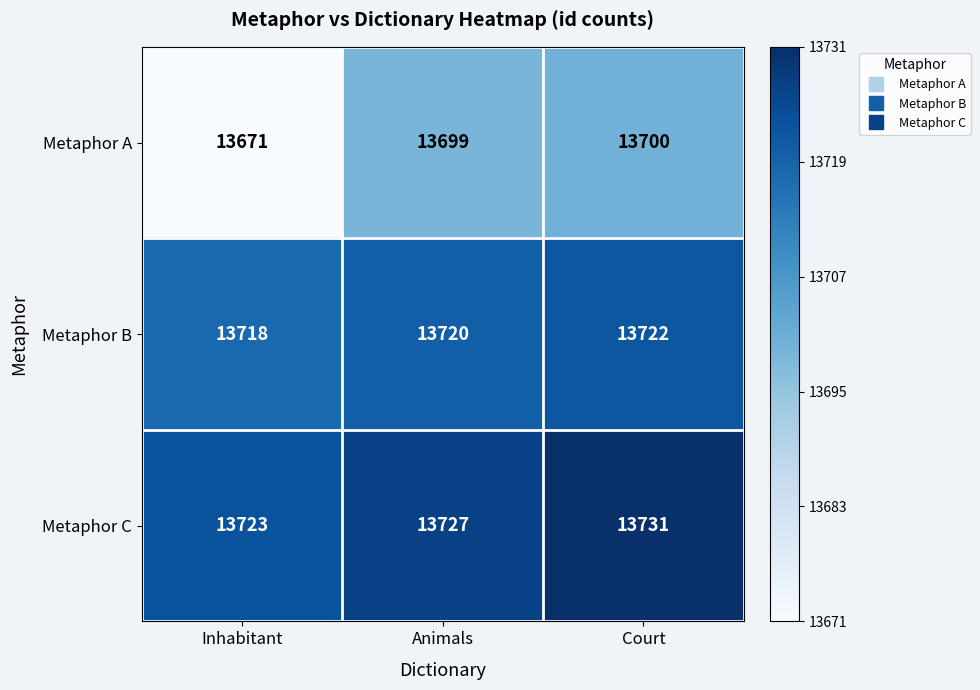

At which category is the sum across all series the highest?

Court